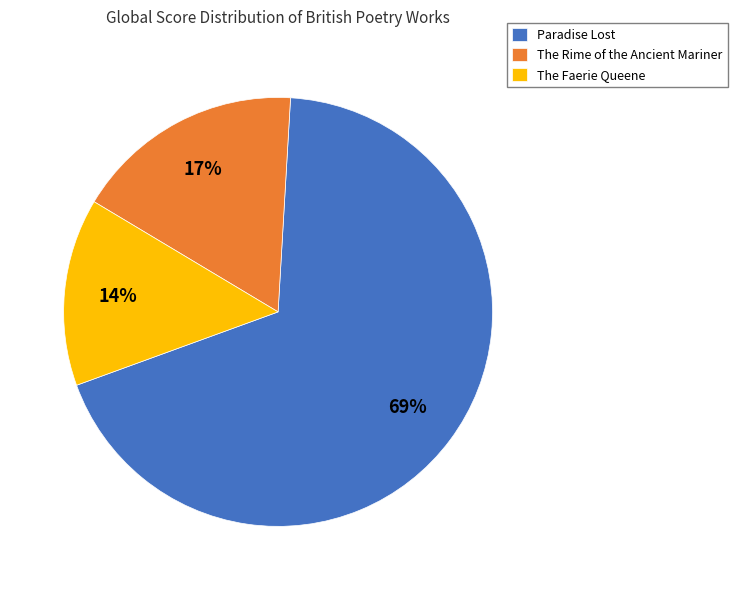

Rank the categories by value from lowest to highest.

The Faerie Queene, The Rime of the Ancient Mariner, Paradise Lost